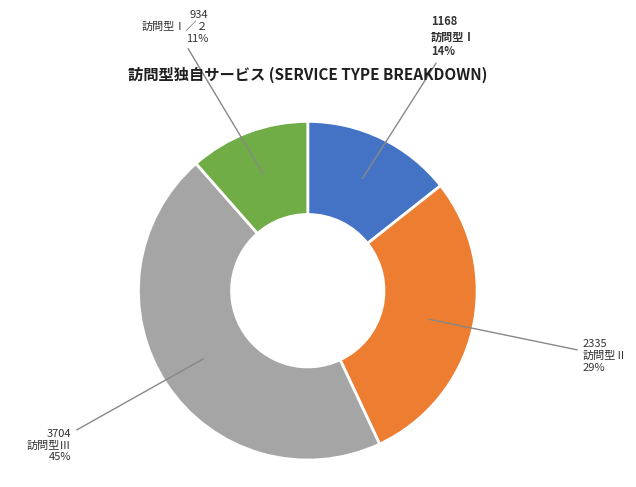

To the nearest percent, what is the average slice percentage?

25%